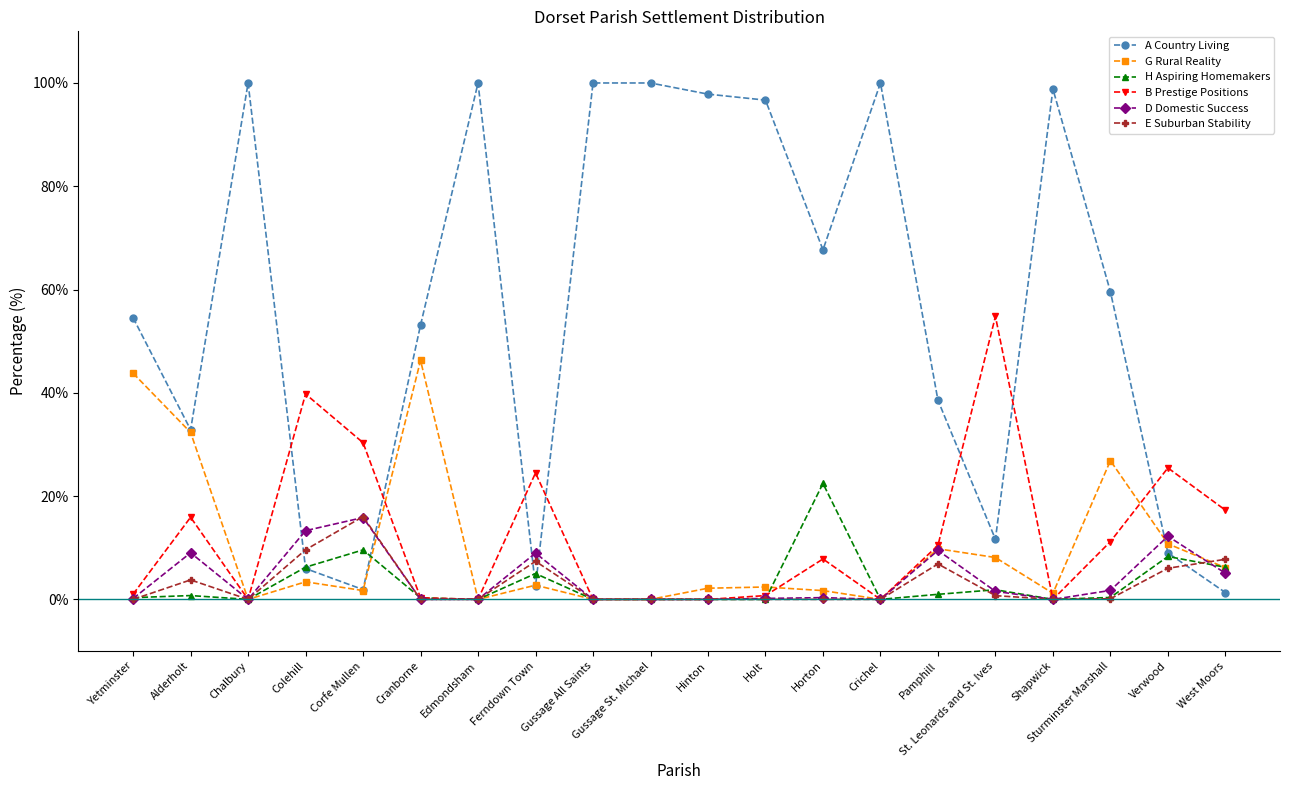

Where is the first local minimum for A Country Living?

Alderholt